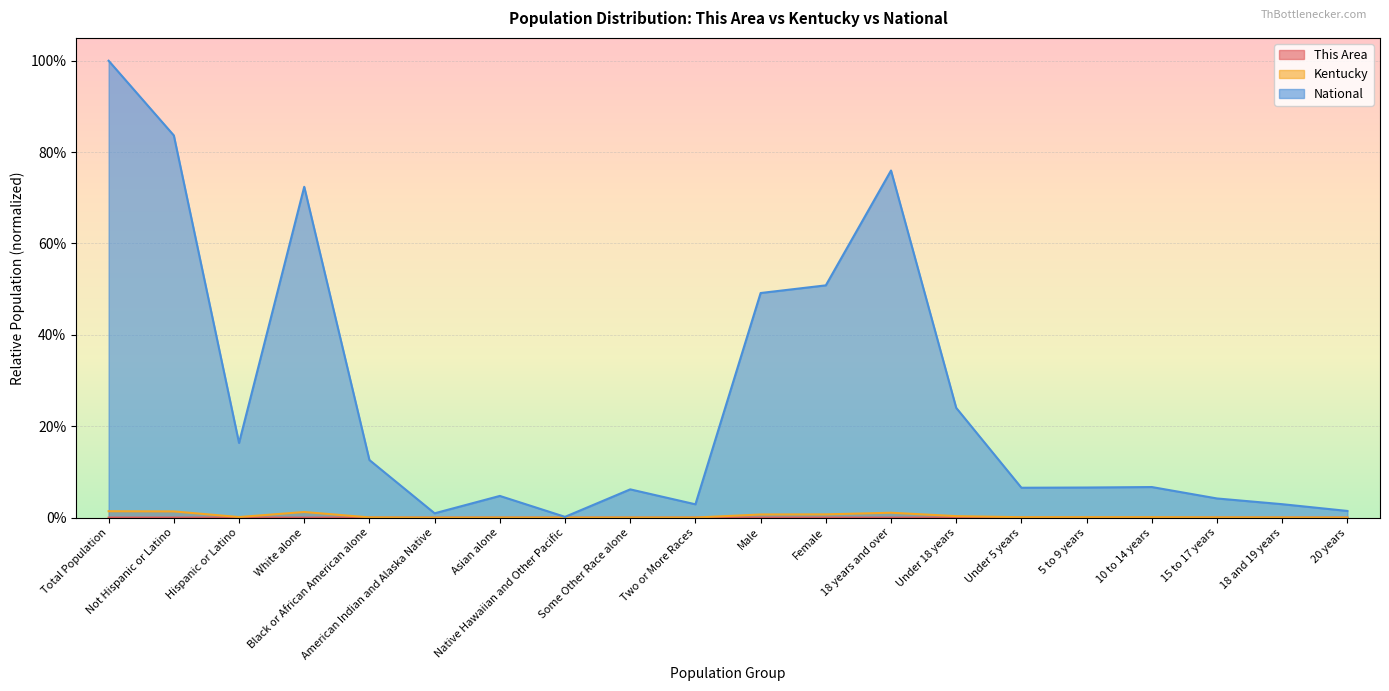

What is the label of the 6th point from the right?

Under 5 years